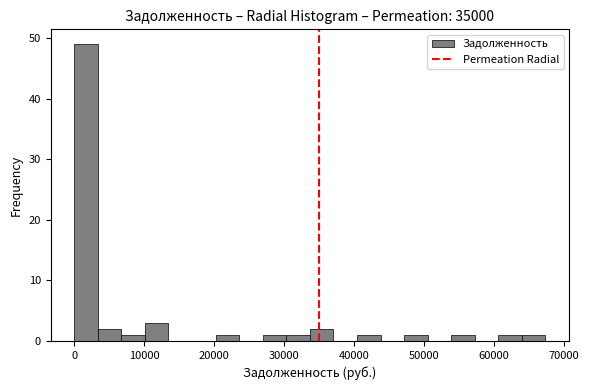

Read against the x-axis, roughly where is the centre of the tallest bar?

2000